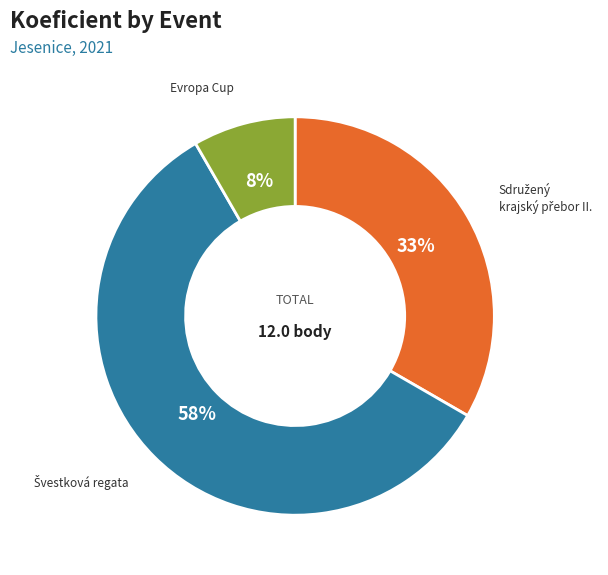

To the nearest percent, what is the average slice percentage?

33%